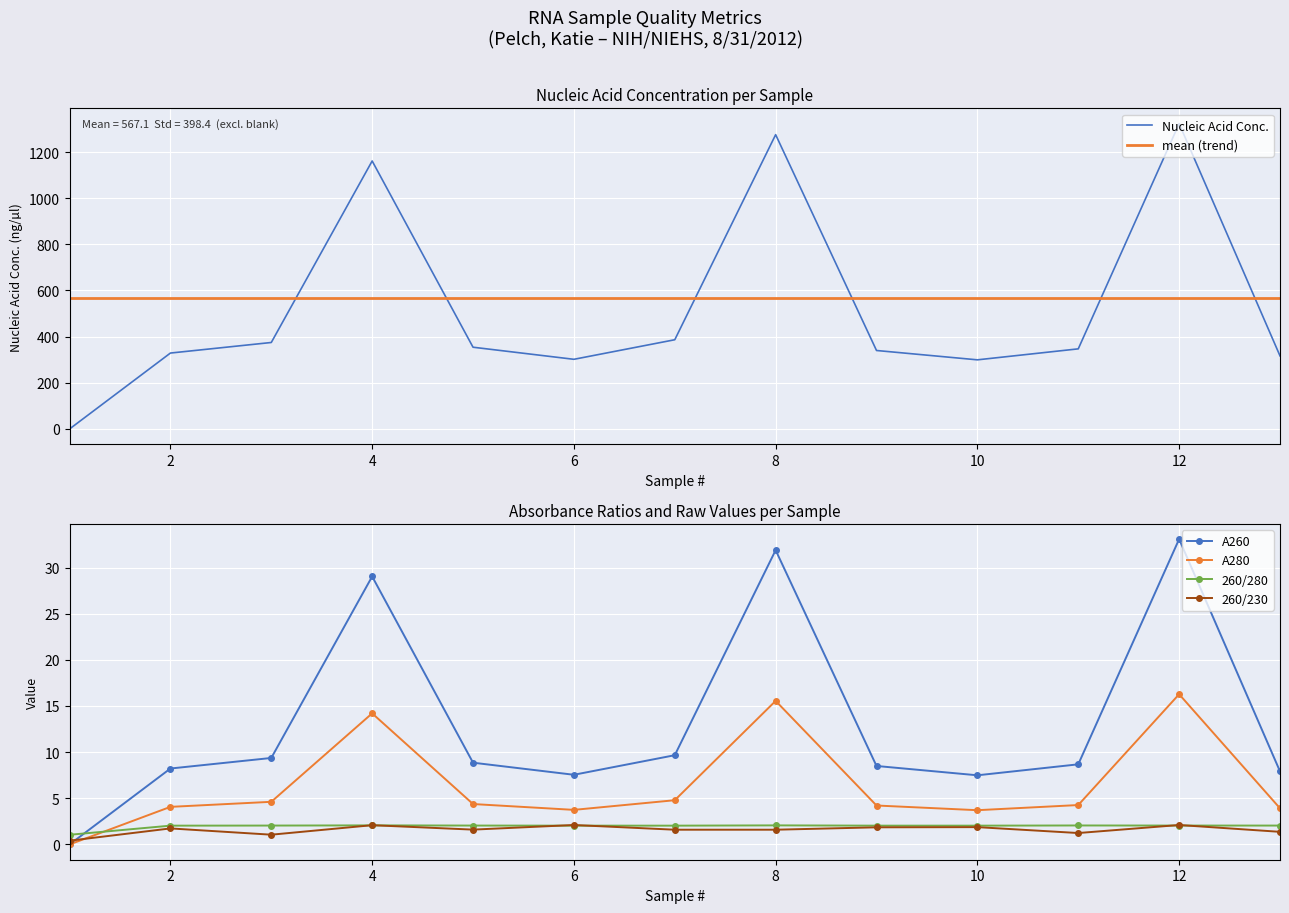

What is the difference between the maximum and minimum values in the 260/230 series?

1.7